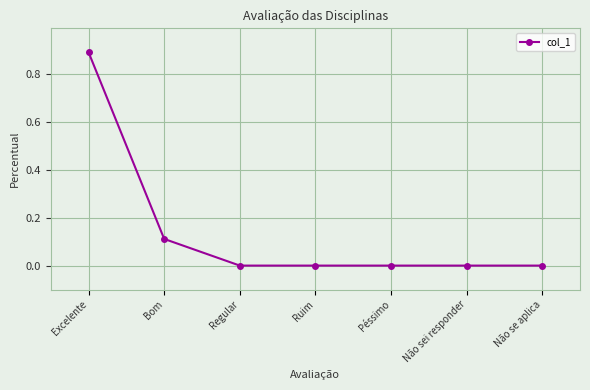

True or false: the data shows 0.0 at Não sei responder.

True